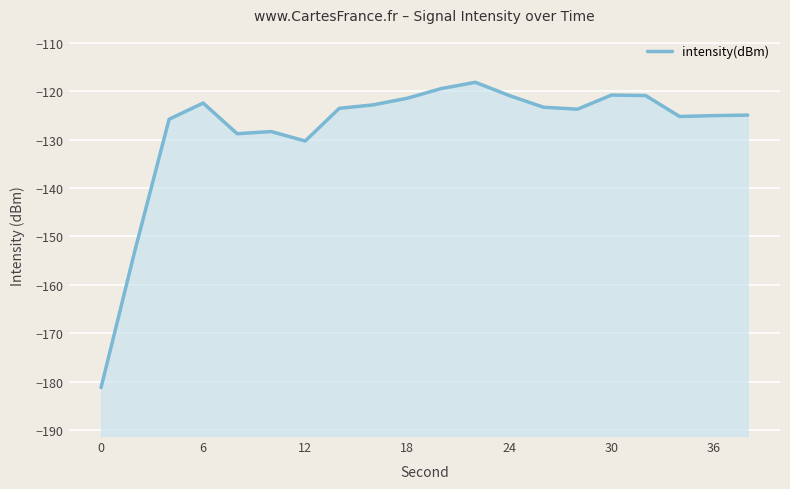

What is the greatest value displayed?

-118.2